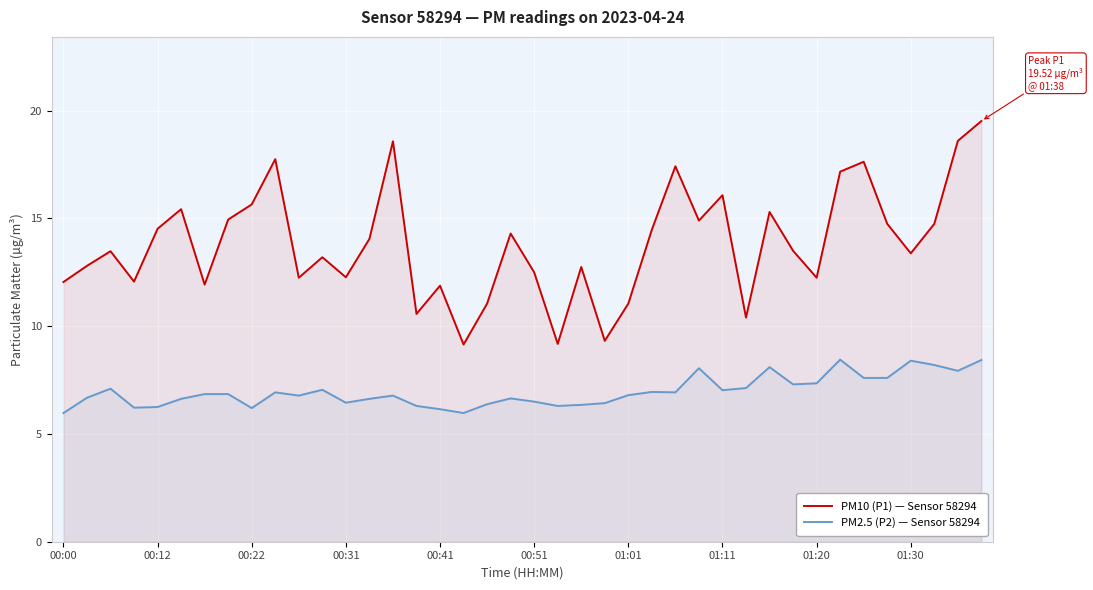

Reading right to left, transcribe all the data shown in this chart.

PM10 (P1) — Sensor 58294: 19.5	18.6	14.8	13.4	14.8	17.6	17.2	12.2	13.5	15.3	10.4	16.1	14.9	17.4	14.5	11.1	9.3	12.8	9.2	12.5	14.3	11.1	9.2	11.9	10.6	18.6	14.1	12.3	13.2	12.2	17.8	15.7	14.9	11.9	15.4	14.5	12.1	13.5	12.8	12.1
PM2.5 (P2) — Sensor 58294: 8.4	7.9	8.2	8.4	7.6	7.6	8.4	7.3	7.3	8.1	7.1	7.0	8.1	6.9	7.0	6.8	6.4	6.3	6.3	6.5	6.7	6.4	6.0	6.2	6.3	6.8	6.6	6.5	7.0	6.8	6.9	6.2	6.8	6.8	6.6	6.2	6.2	7.1	6.7	6.0